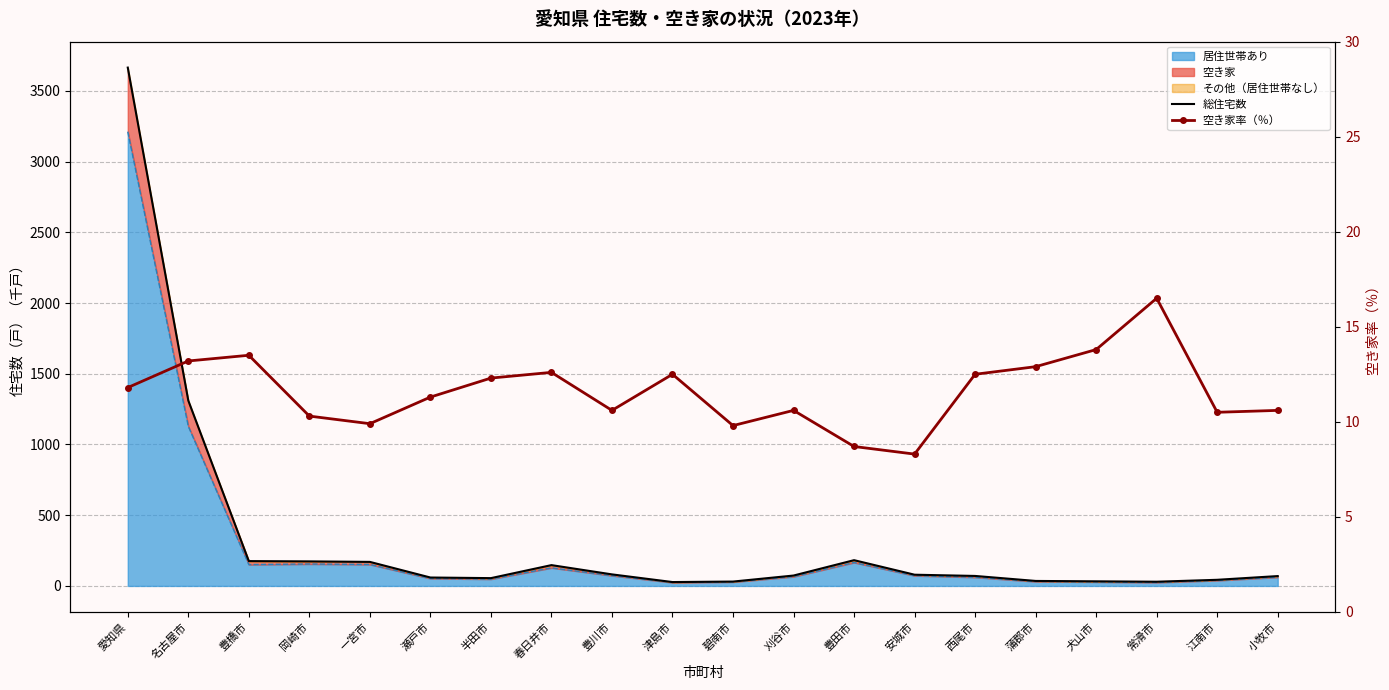

What is the minimum value for 総住宅数?

27.5